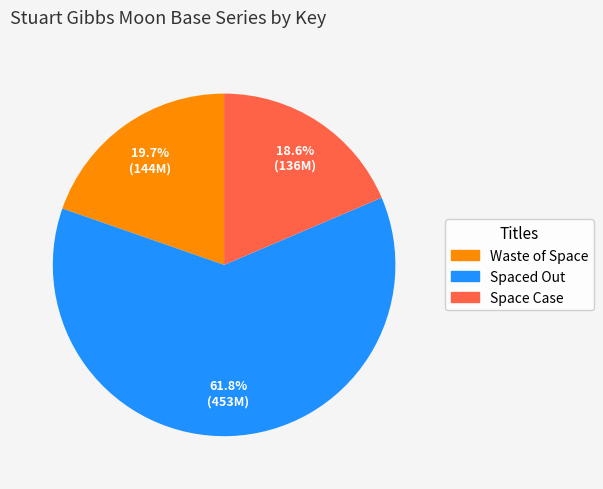

Do Spaced Out and Waste of Space together represent more than half of the pie?

Yes